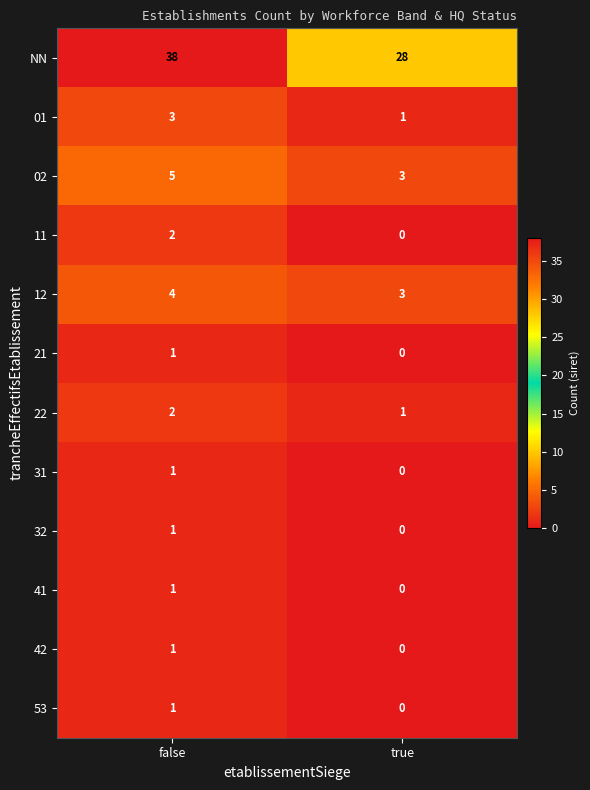

What is the average value of the NN series?

33